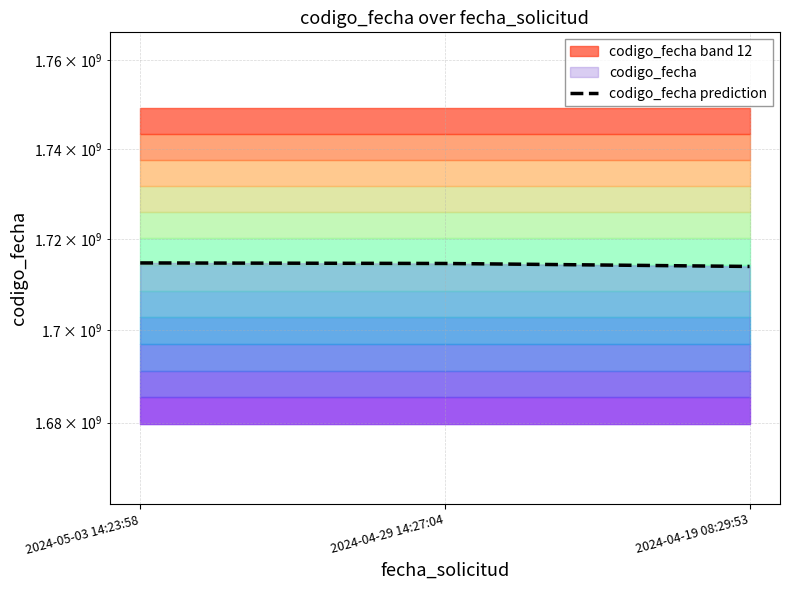

Reading left to right, list all the values displayed in this chart.

2024-05-03 14:23:58=1714755433	2024-04-29 14:27:04=1714637932	2024-04-19 08:29:53=1713980375